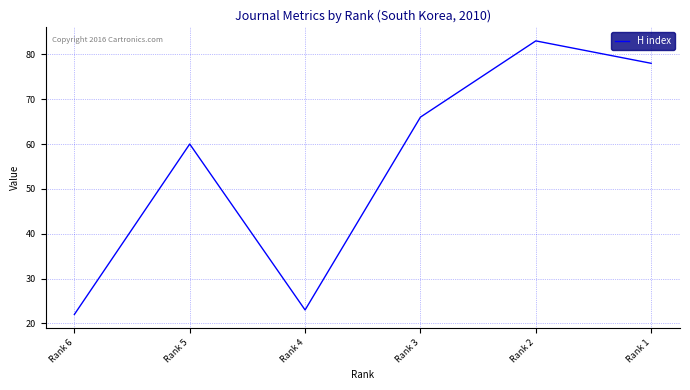

Count the number of categories in the chart.

6